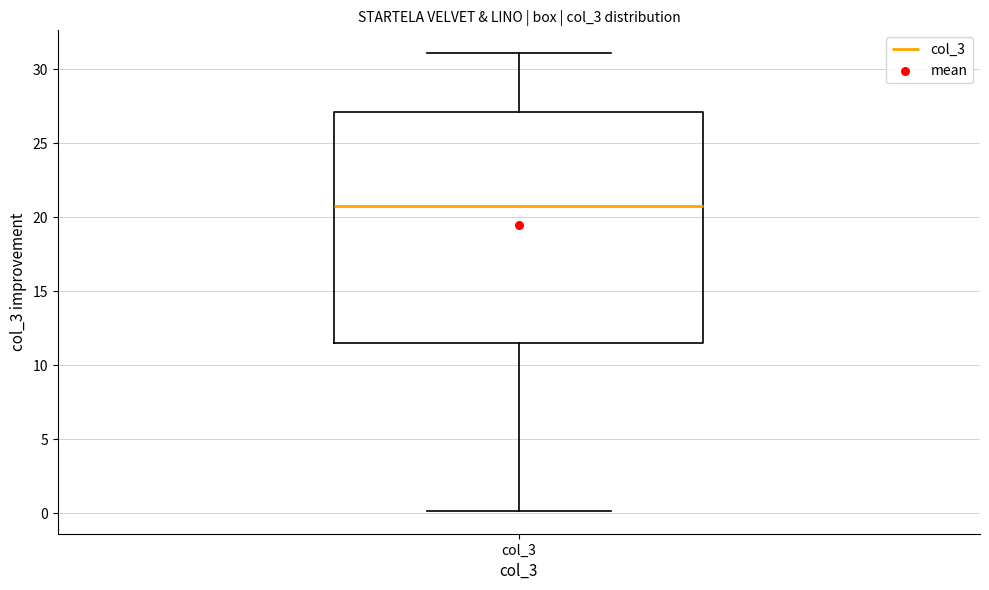

Read this box plot against the y-axis: the position of the median line, the range covered by the box, and the ends of both whiskers. The values are not printed on the chart, so give them approximately, as read against the axis.

median 21.0, box 11.5 to 27.0, whiskers 0.0 to 31.0